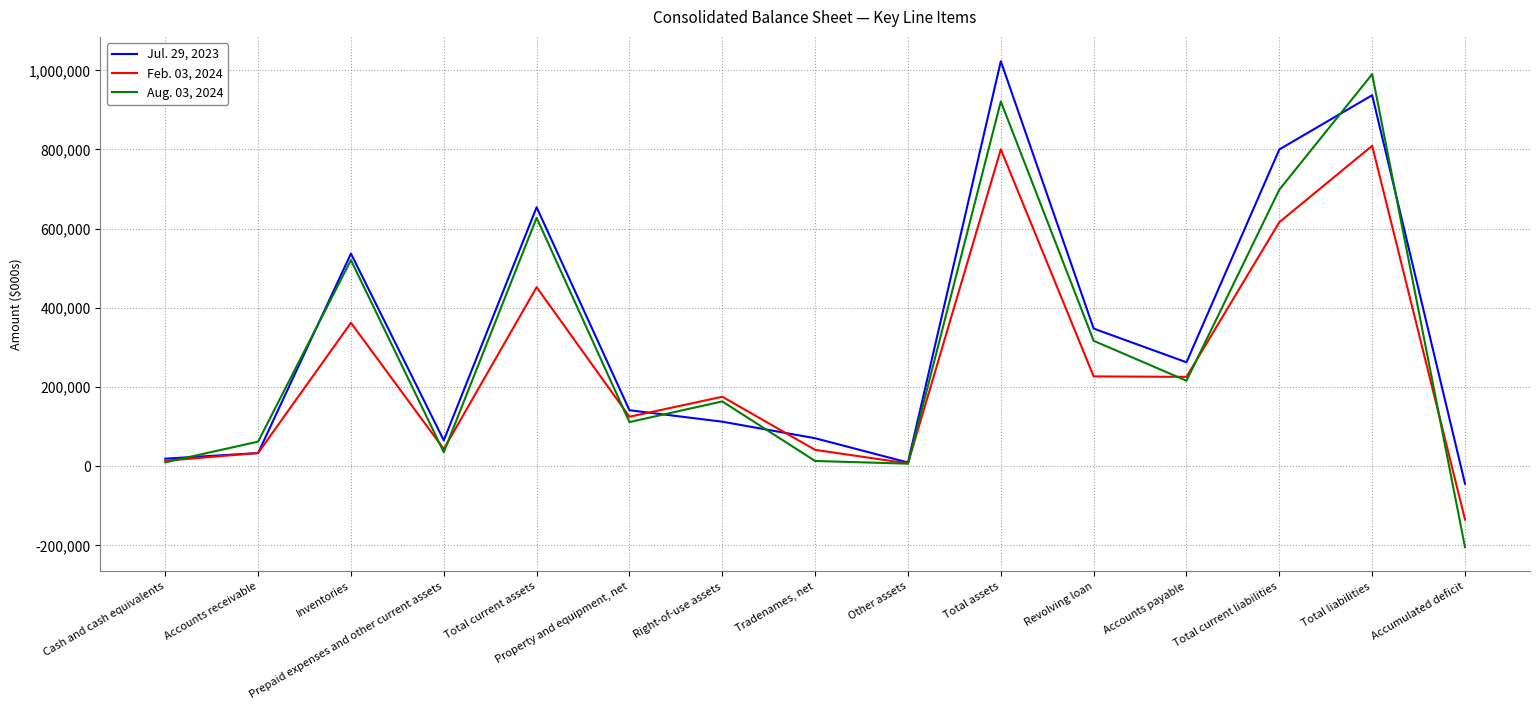

How many lines are shown in the chart?

3